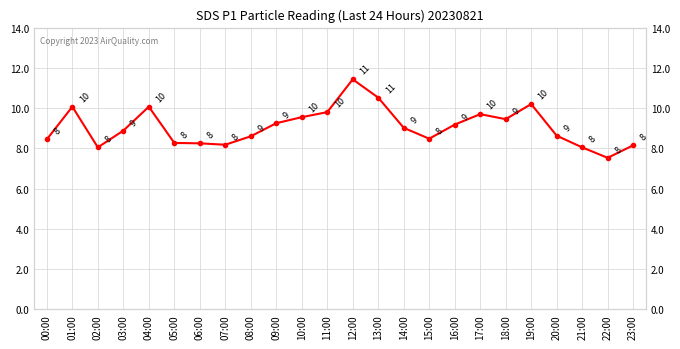

How many points are lower than both their immediate neighbors (excluding endpoints)?

5